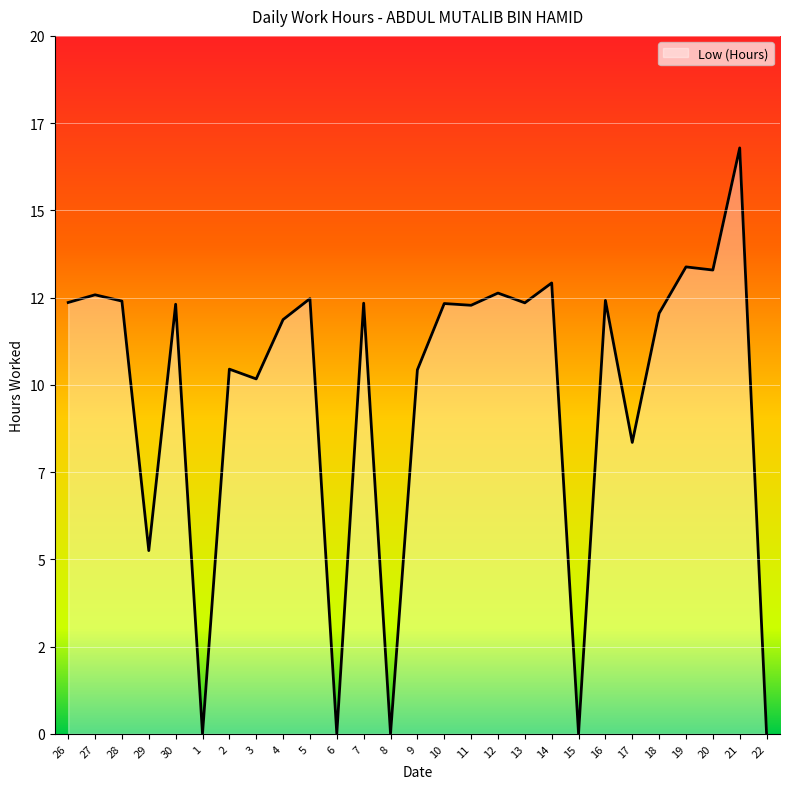

Does the chart display data point markers on the line(s)?

No